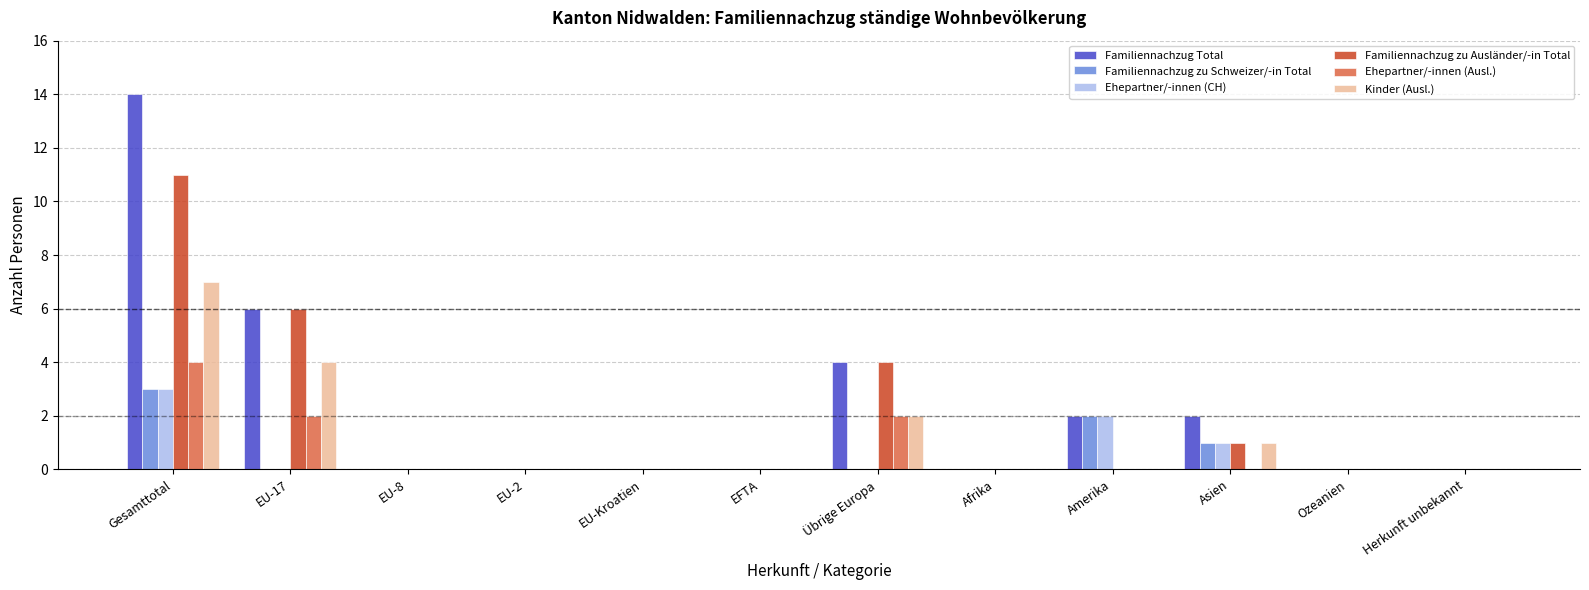

Count the number of data series in this chart.

6